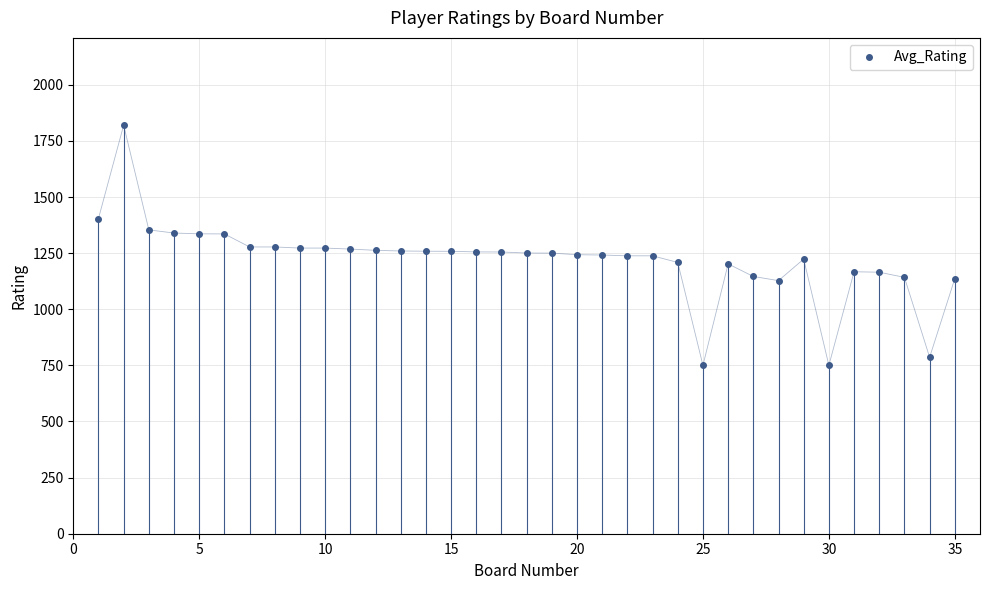

What is the greatest value displayed?

1820.0